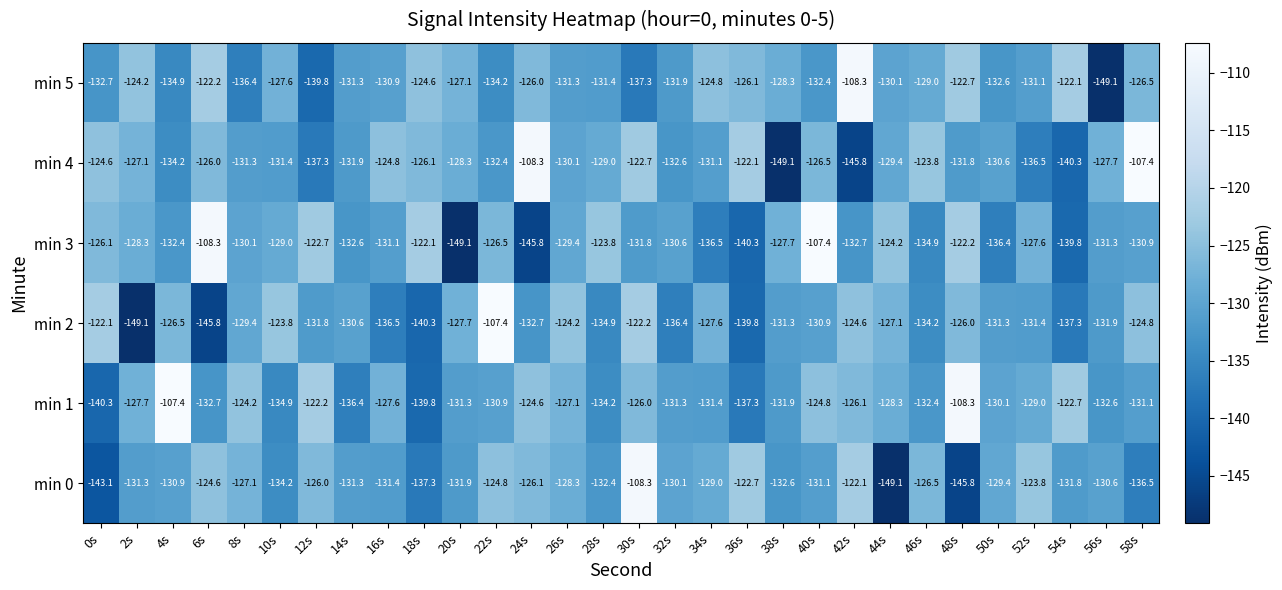

What is the spread (max minus min) of values at 46s?

11.1